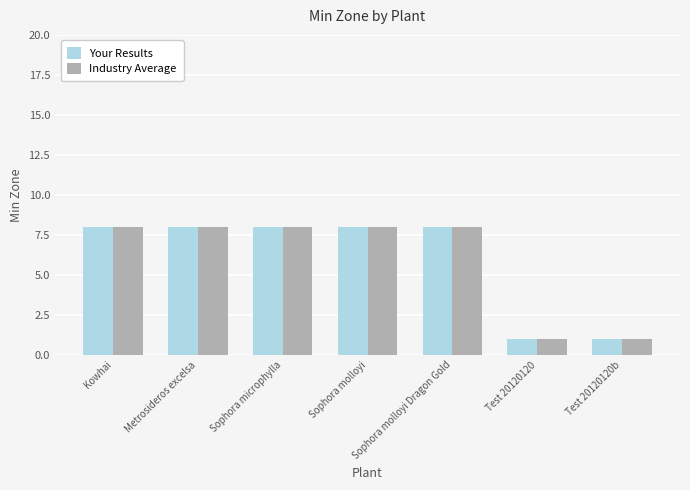

Reading left to right, list all the values displayed in this chart.

Your Results: 8	8	8	8	8	1	1
Industry Average: 8	8	8	8	8	1	1